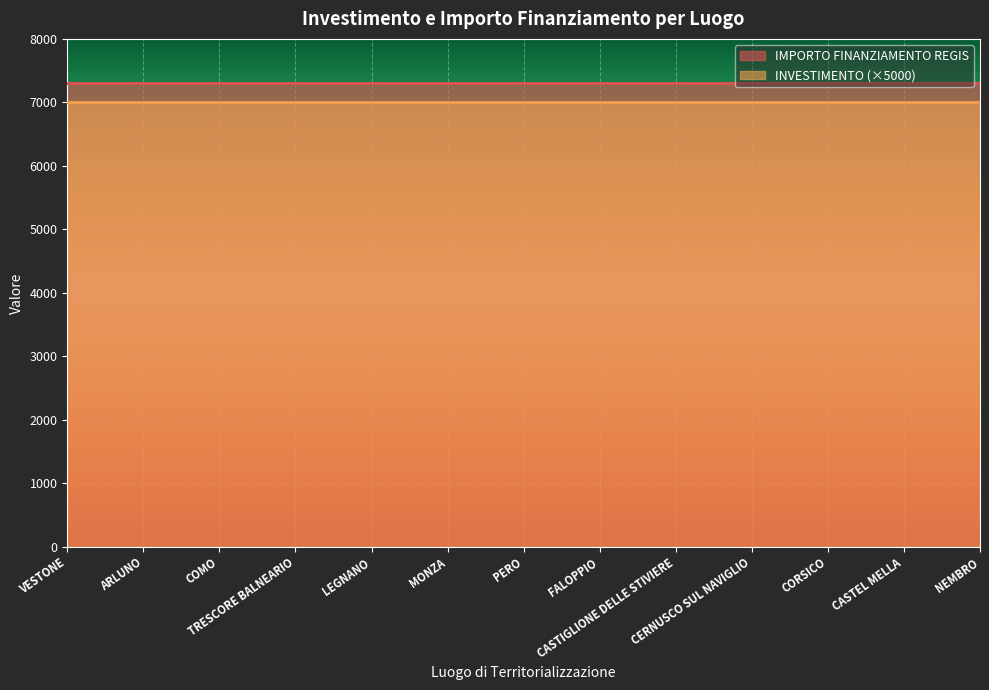

What is the maximum value for IMPORTO FINANZIAMENTO REGIS?

7301